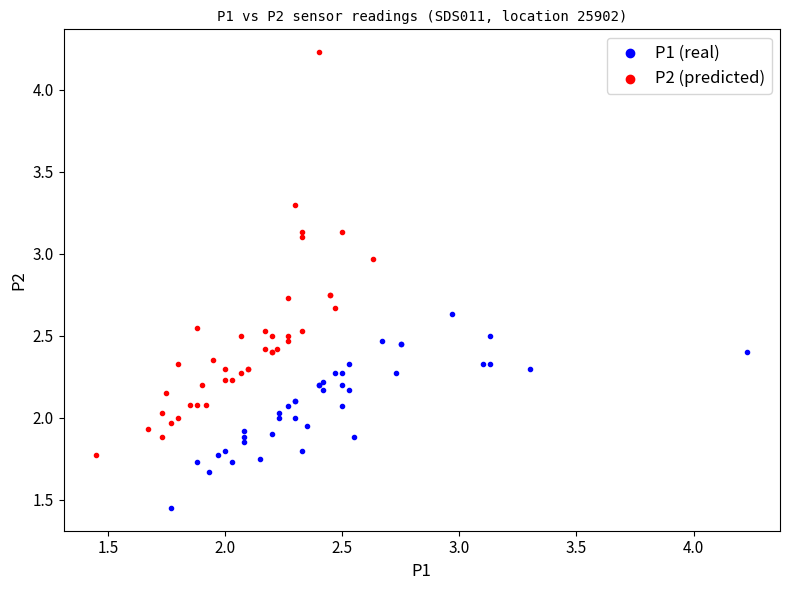

Which series contains the lowest Y value?

P1 (real)